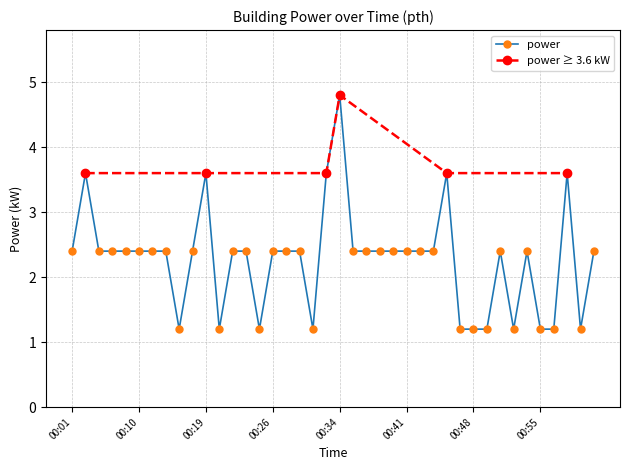

The value of power at 00:34 is 4.8. True or false?

True